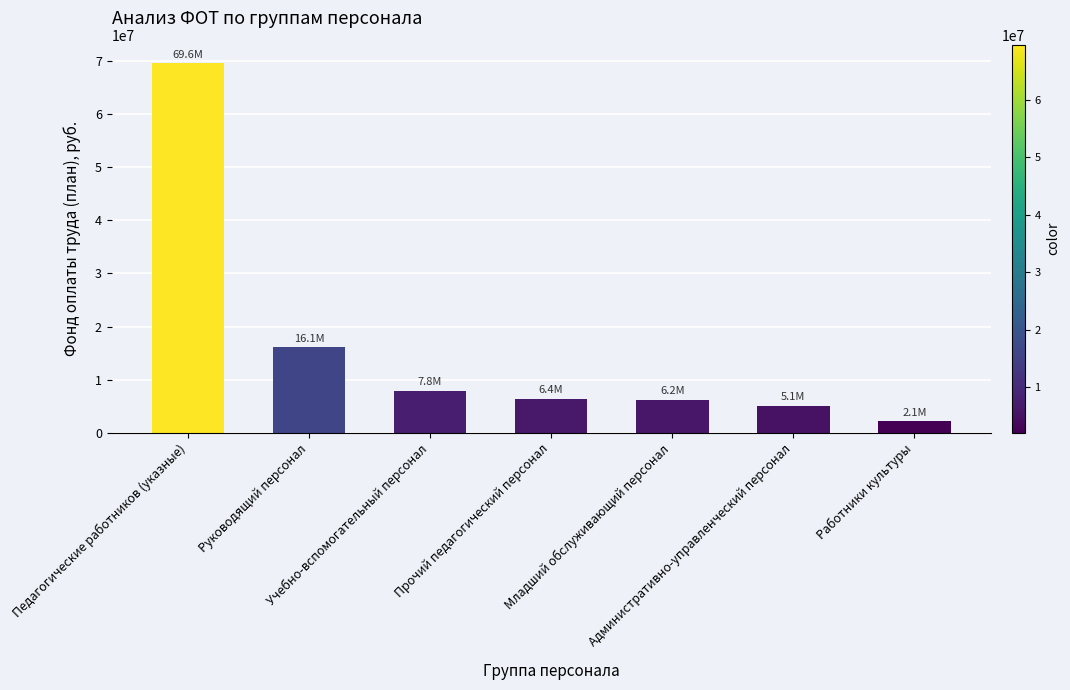

How many series are shown in this chart?

1